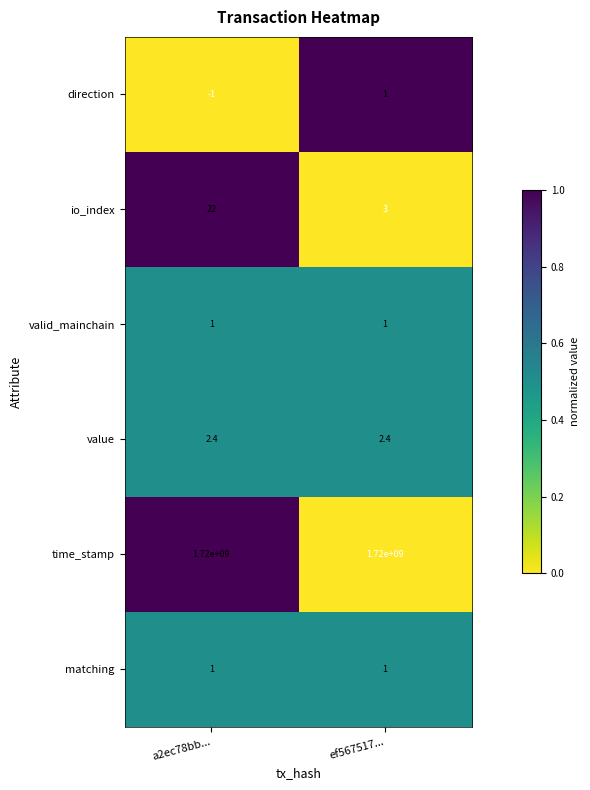

What is the minimum value shown in the chart?

-1.0